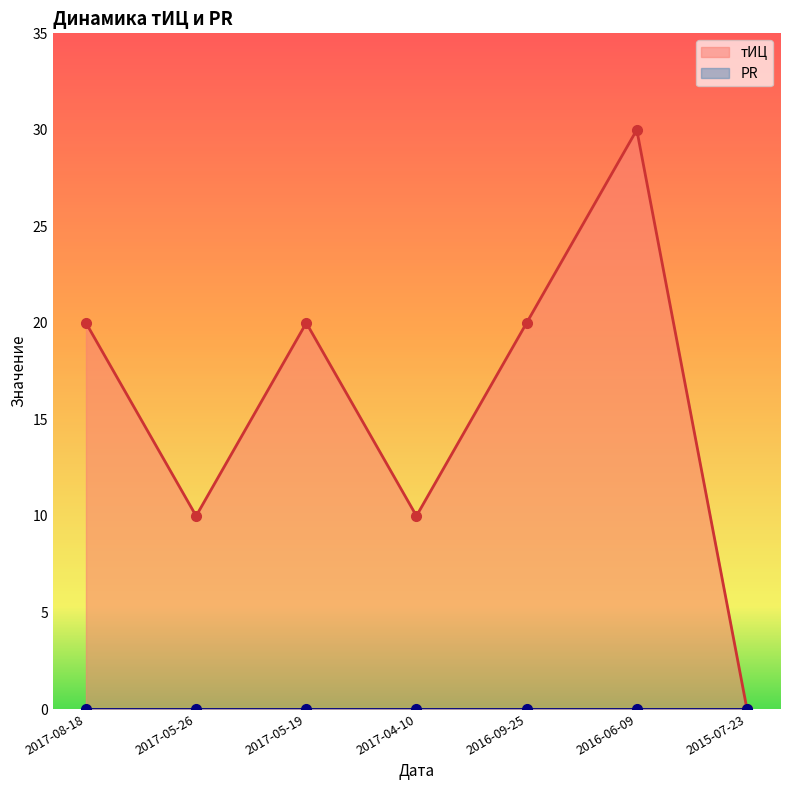

Is it true that тИЦ equals 0 at 2015-07-23?

True